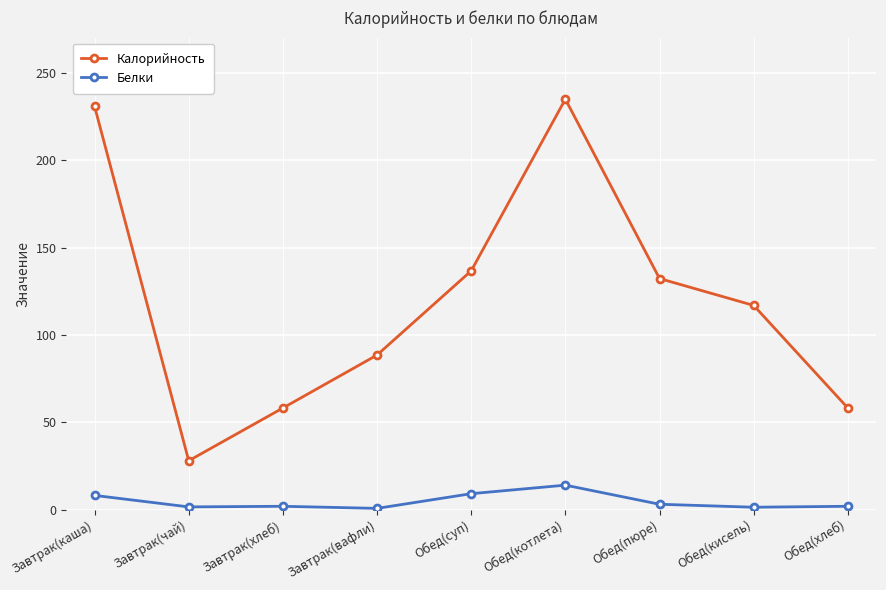

True or false: Калорийность and Белки intersect in this chart.

False